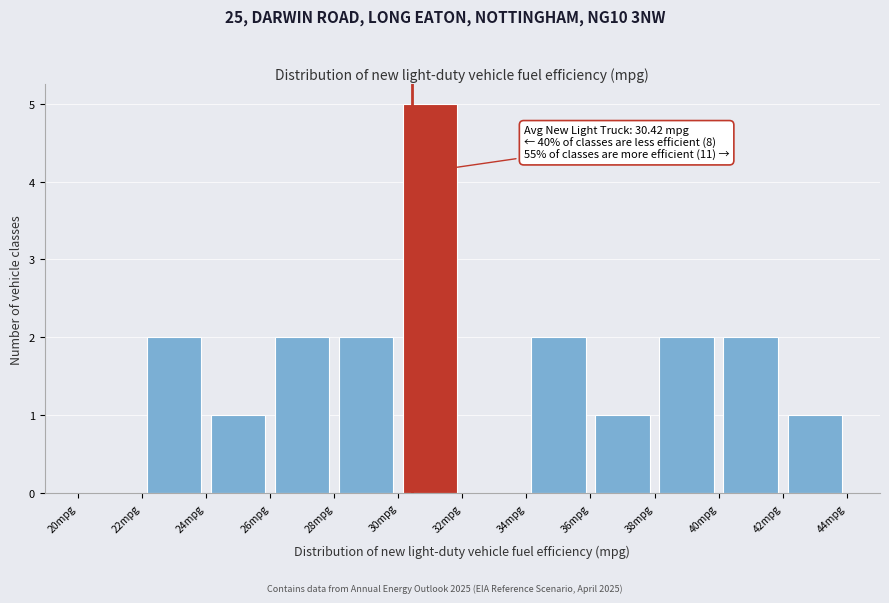

Over which range of the x-axis is the bar tallest?

30 to 32